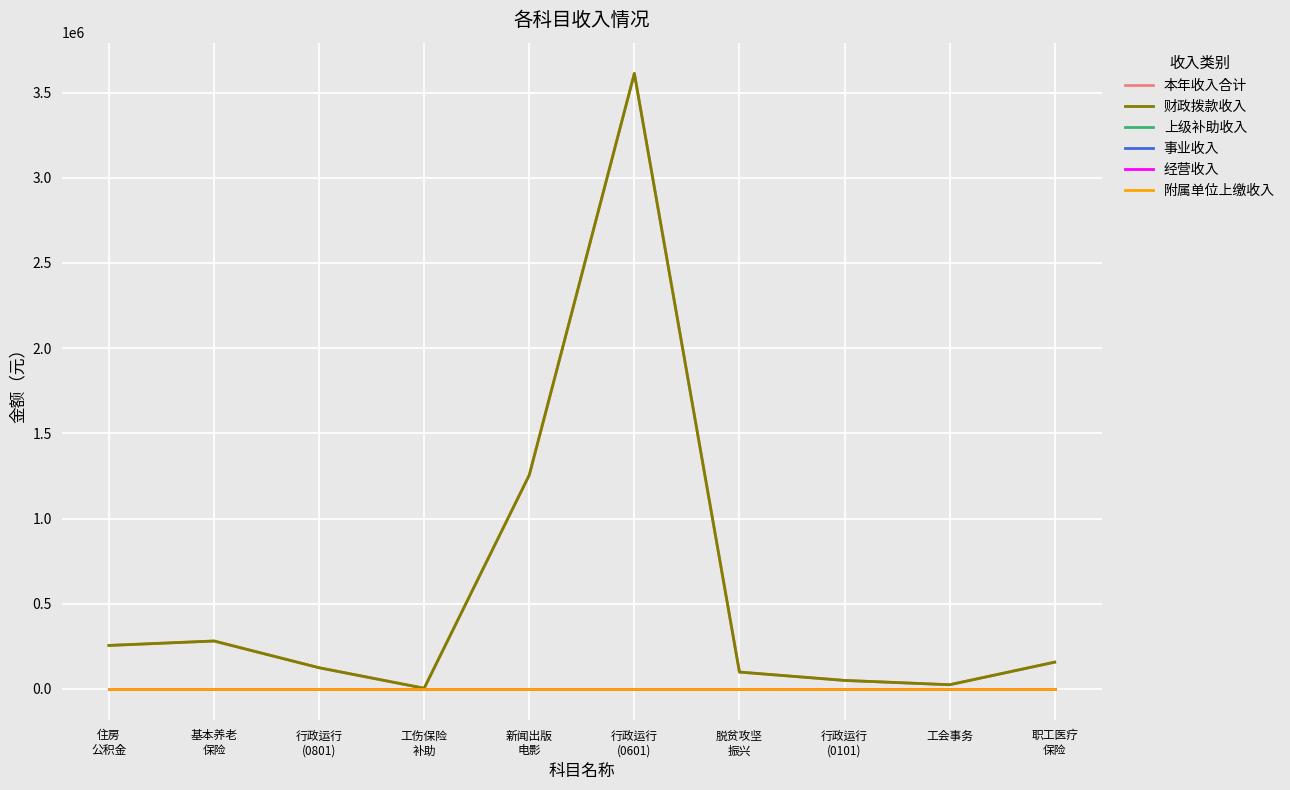

Does the chart have visible grid lines?

Yes